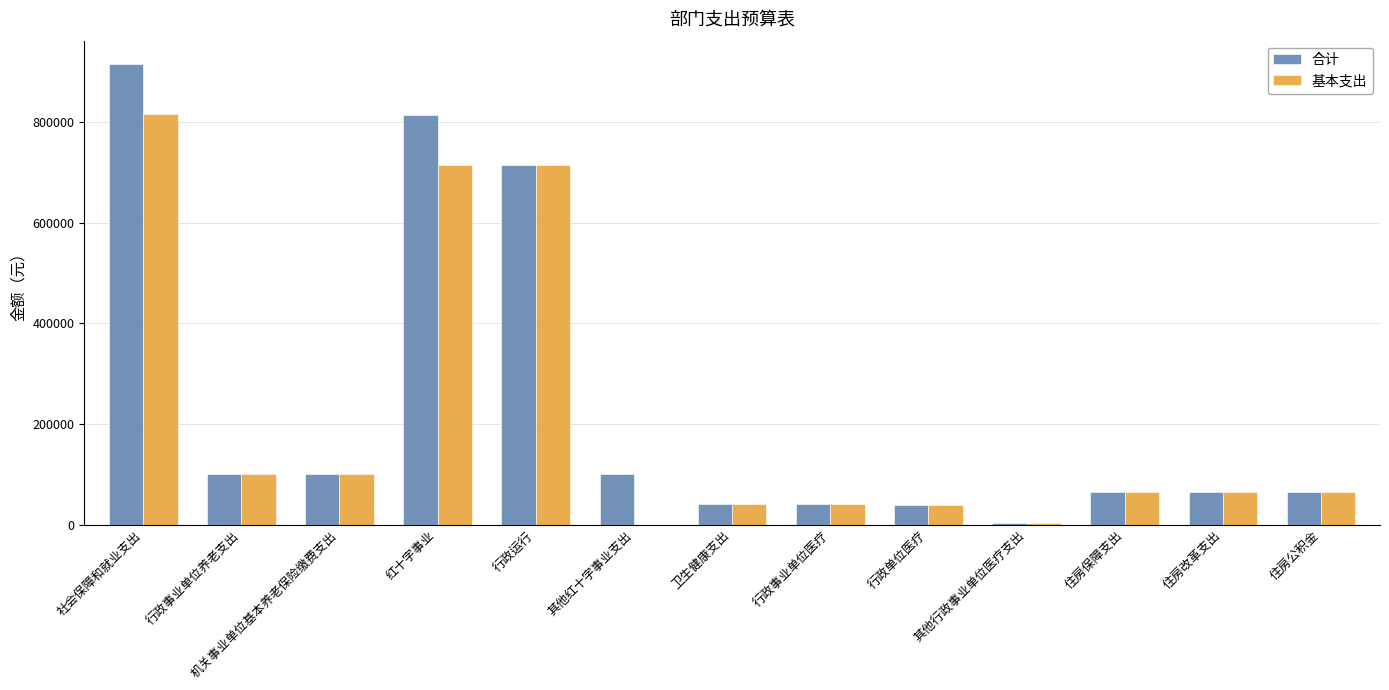

Read the 合计 value at 卫生健康支出.

41002.8